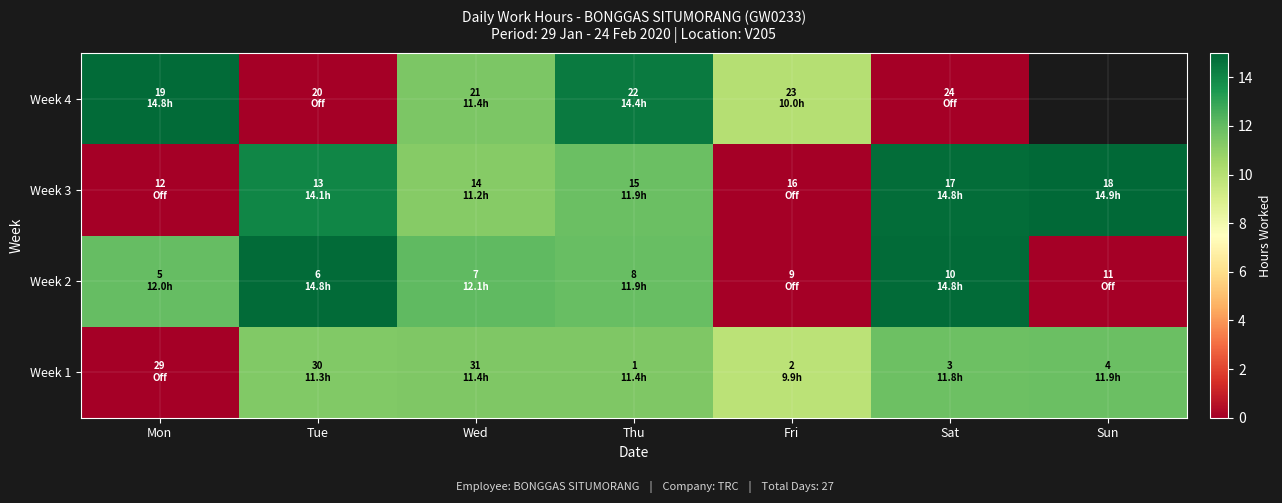

True or false: Week 3 has a value of 0.0 at Mon.

True